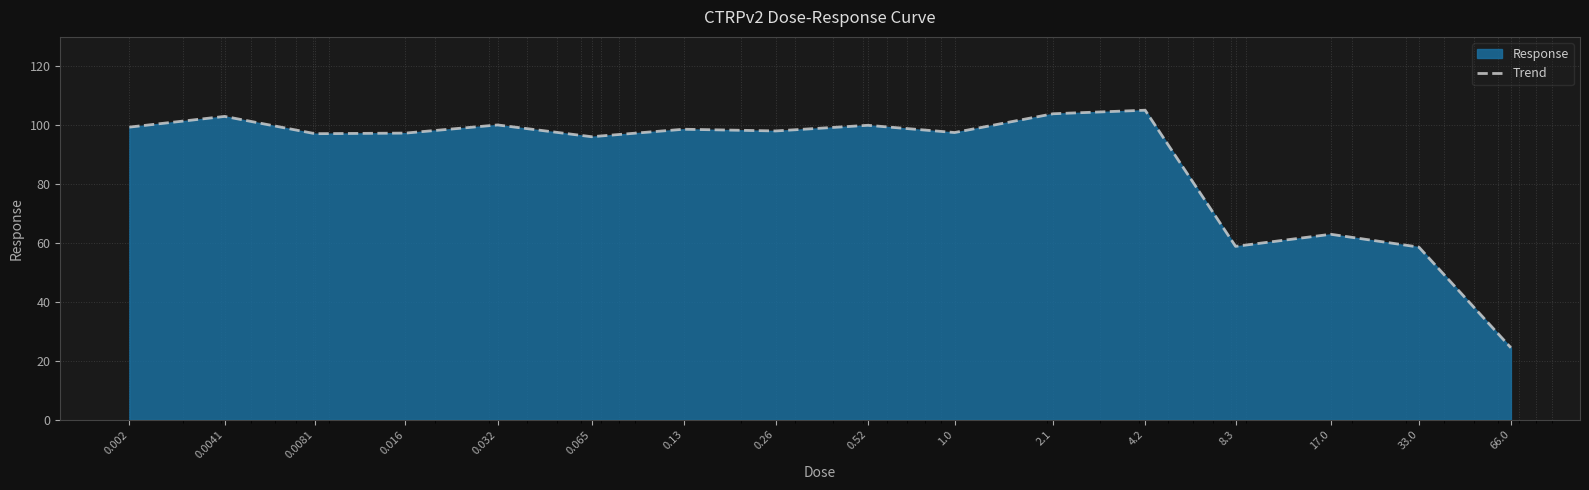

What position from the left is 33.0?

15